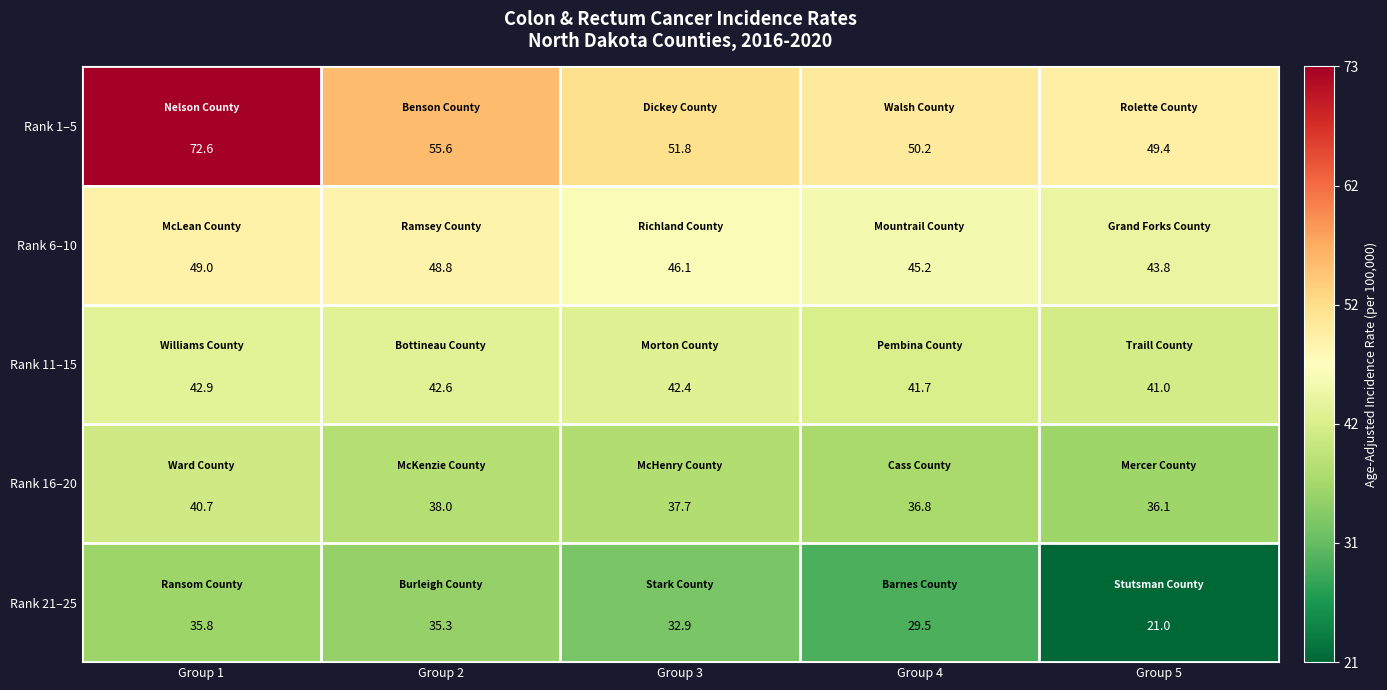

At Group 1, list the series in order from largest to smallest.

Rank 1–5, Rank 6–10, Rank 11–15, Rank 16–20, Rank 21–25